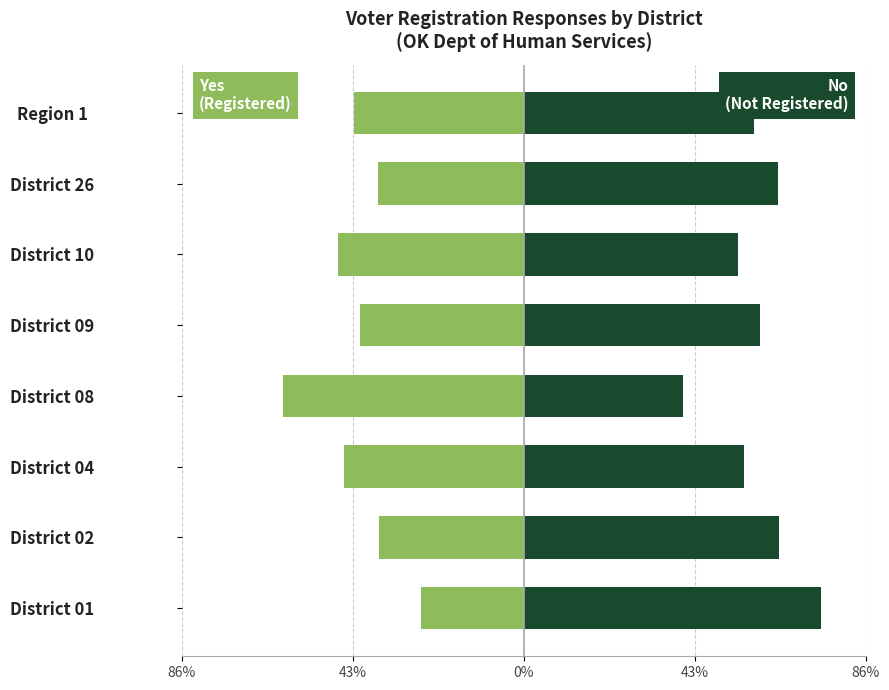

What is the difference between the No (Not Registered) values at District 08 and District 09?

19.3